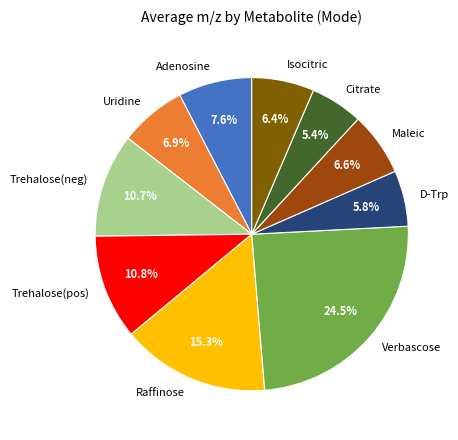

Do Adenosine and Verbascose together represent more than half of the pie?

No